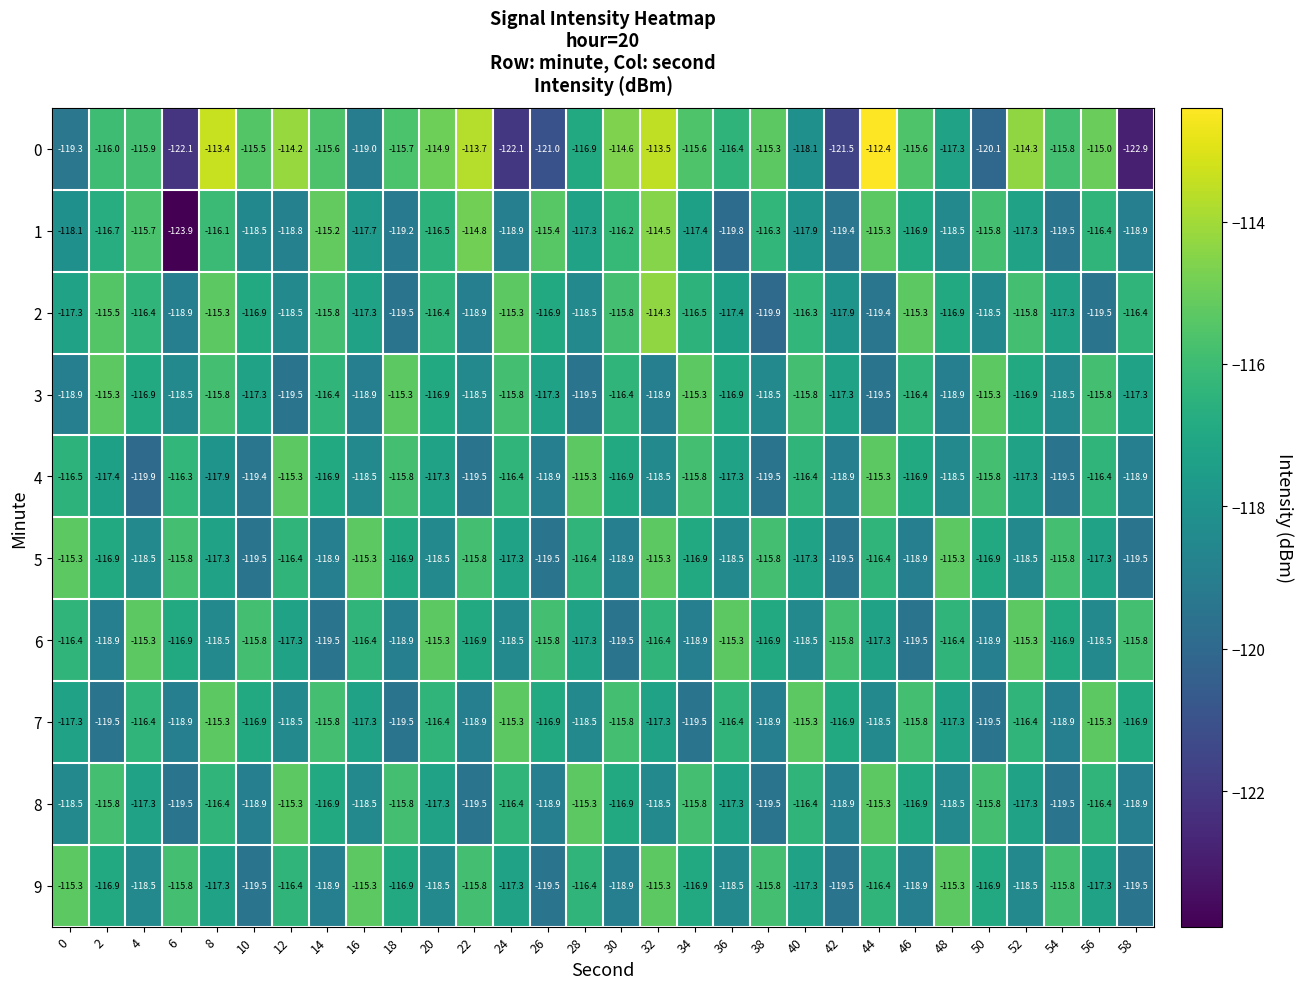

What value does the 4 series have at 16?

-118.5